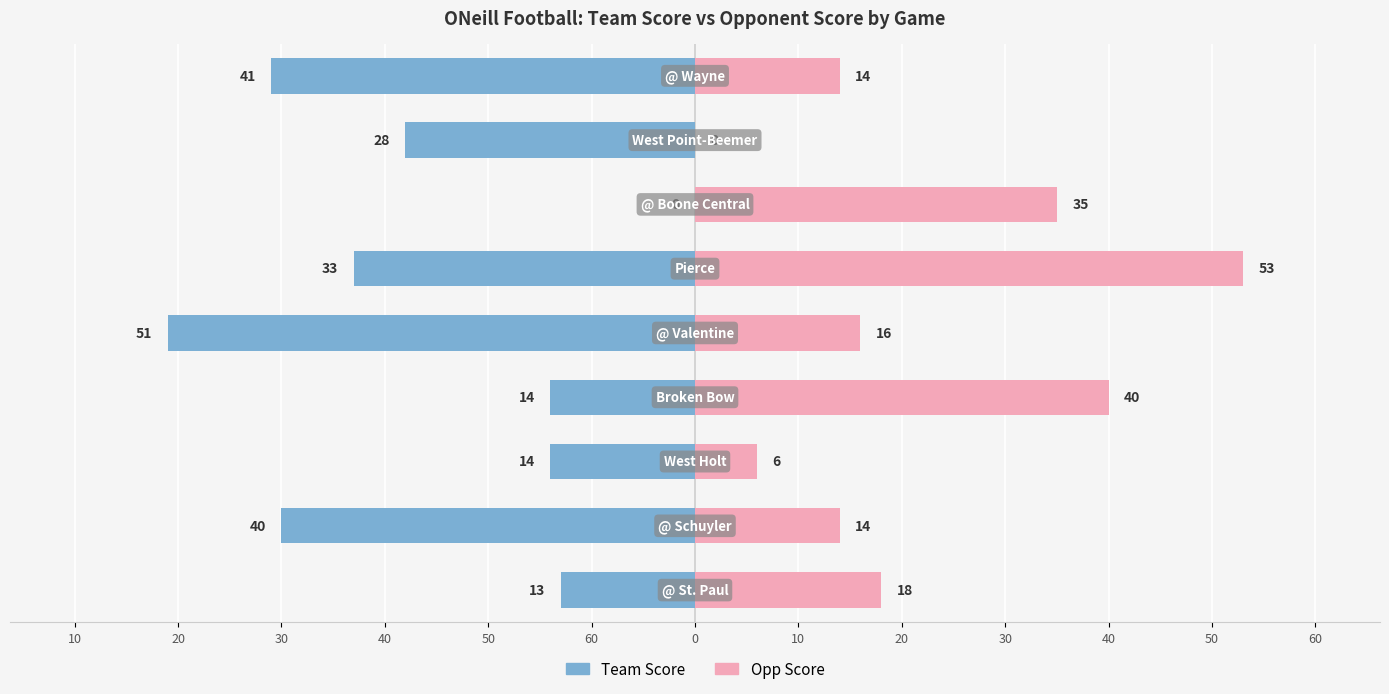

At how many categories does at least one series exceed -32?

9